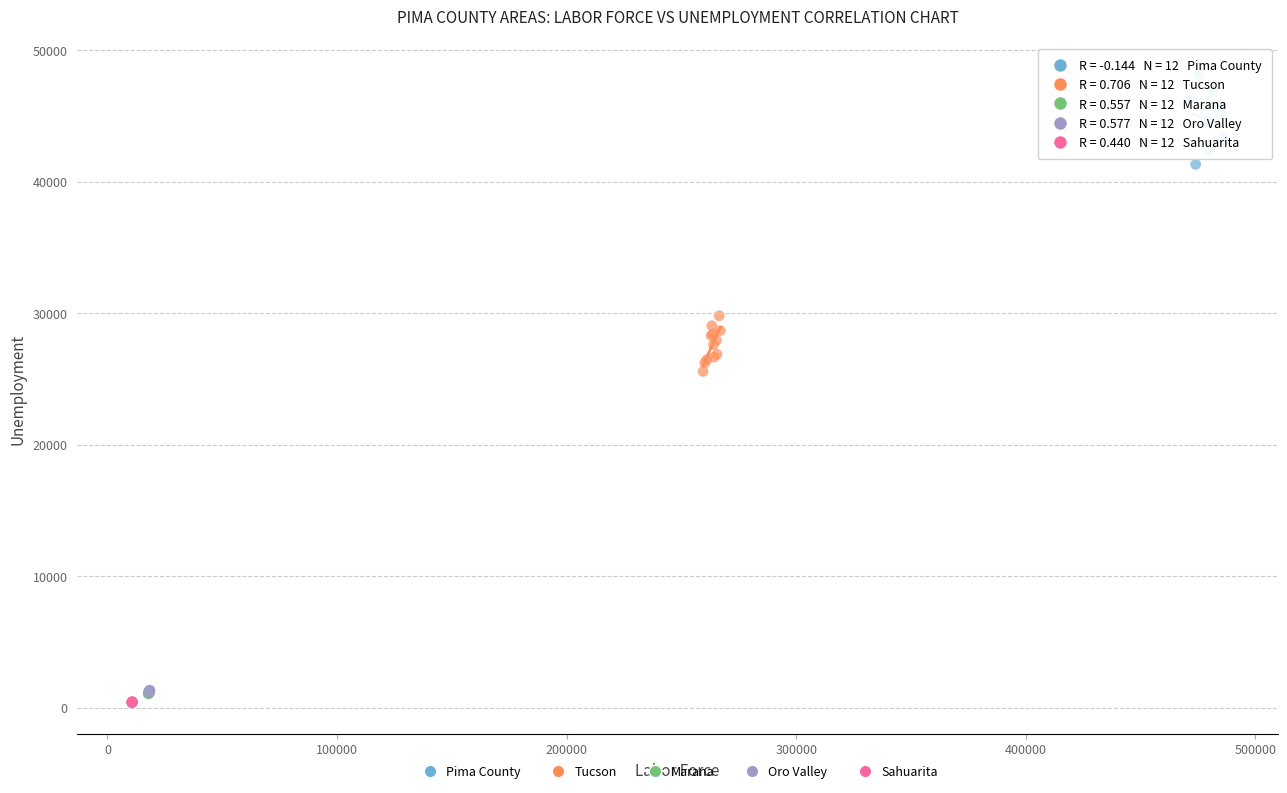

What are all the series names shown in the legend?

Pima County, Tucson, Marana, Oro Valley, Sahuarita